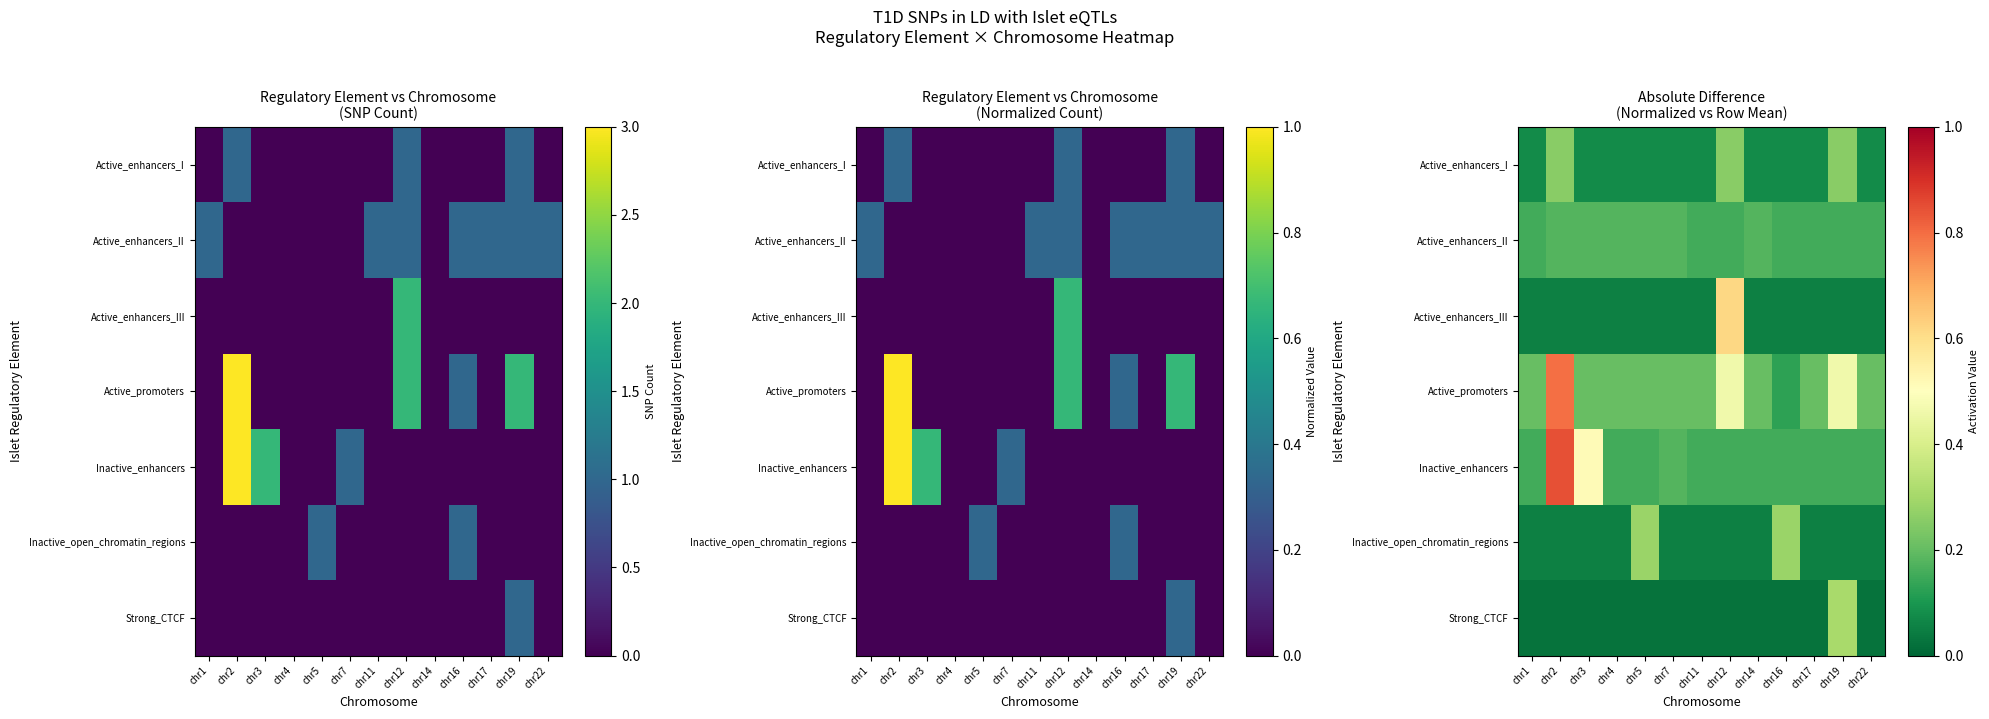

What is the sum of the Active_enhancers_II values at chr1 and chr2?

0.3